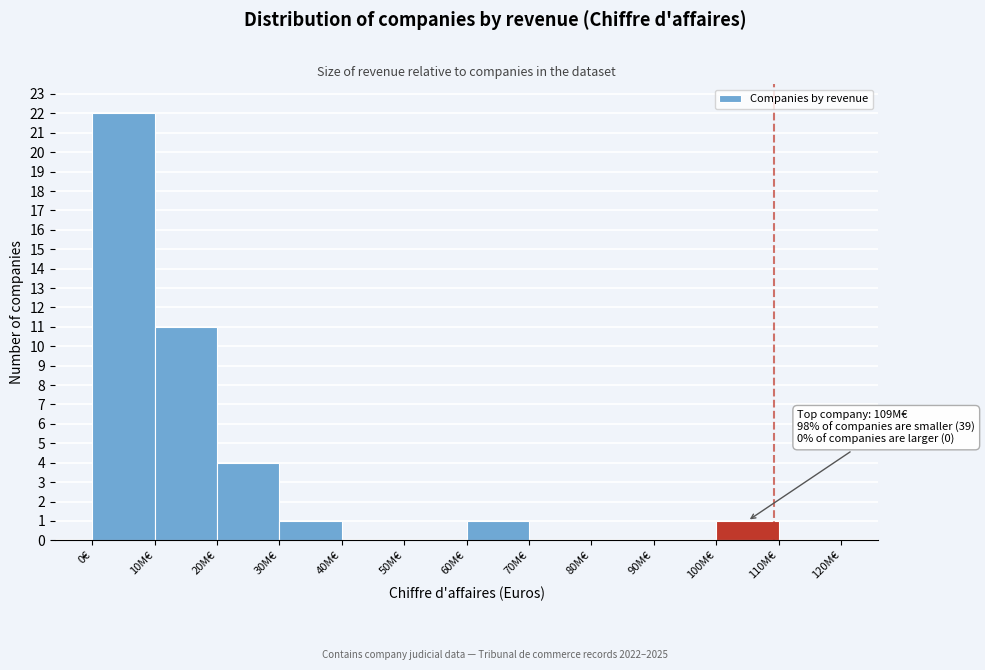

Reading left to right, list all the values displayed in this chart.

0€=22	10M€=11	20M€=4	30M€=1	40M€=0	50M€=0	60M€=1	70M€=0	80M€=0	90M€=0	100M€=1	110M€=0